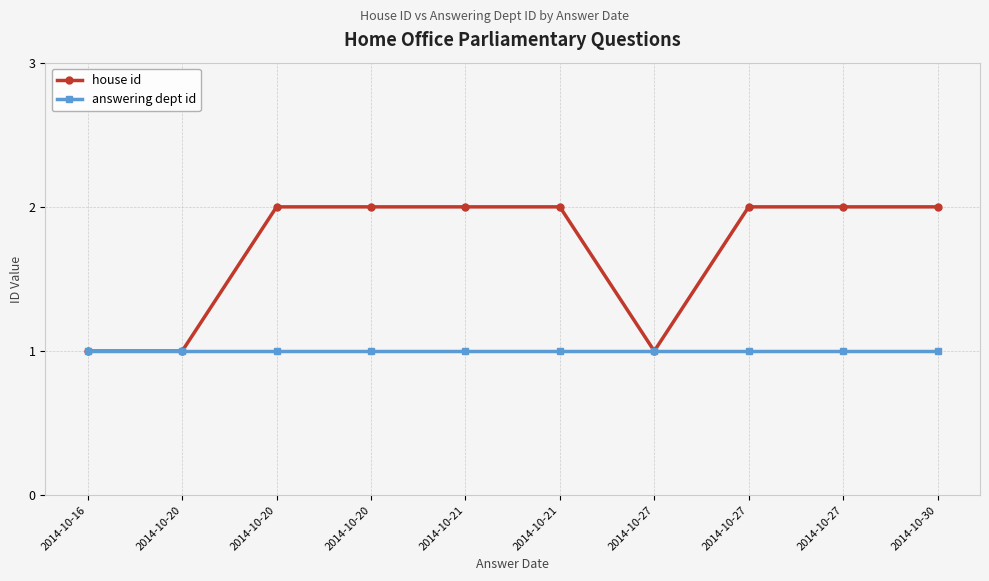

What is the sum of all answering dept id values?

10